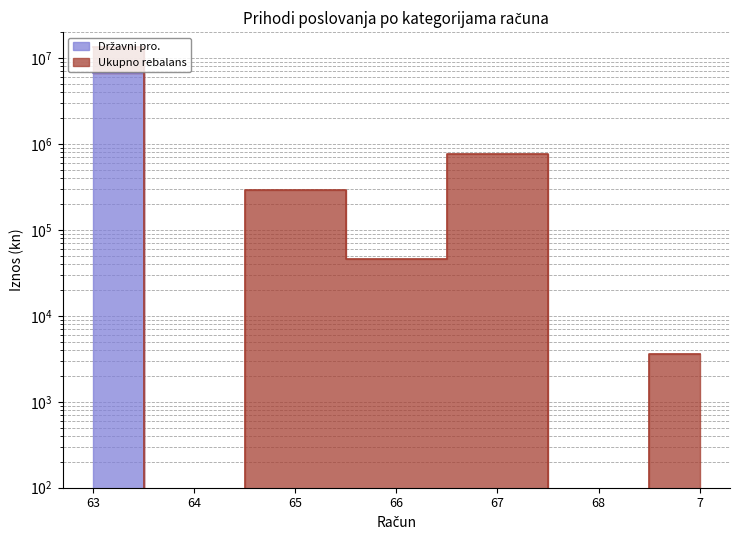

True or false: Ukupno rebalans has a value of 6268 at 7.

False